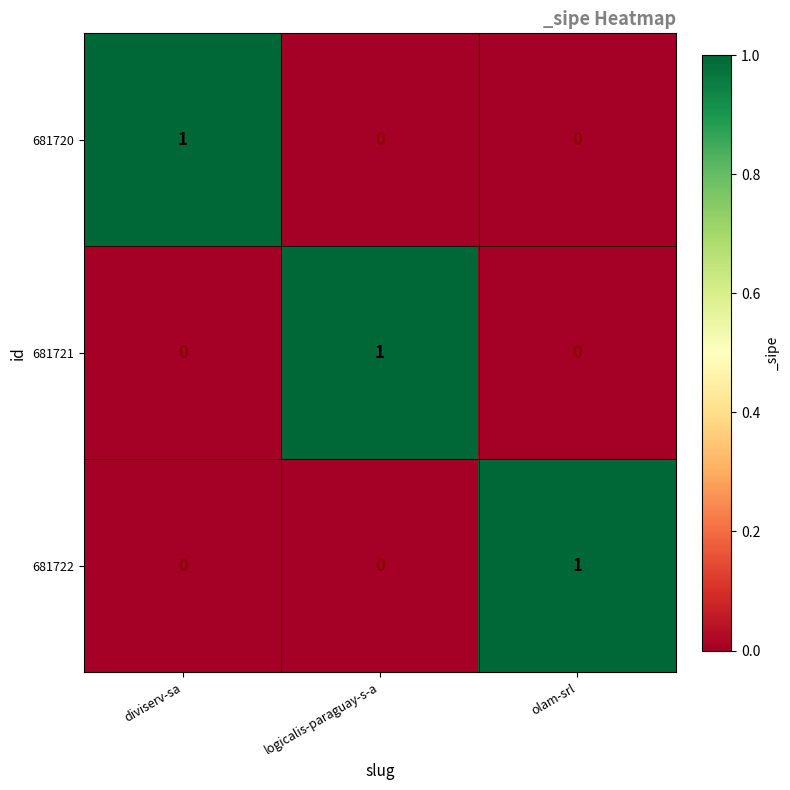

What is the maximum value shown in the chart?

1